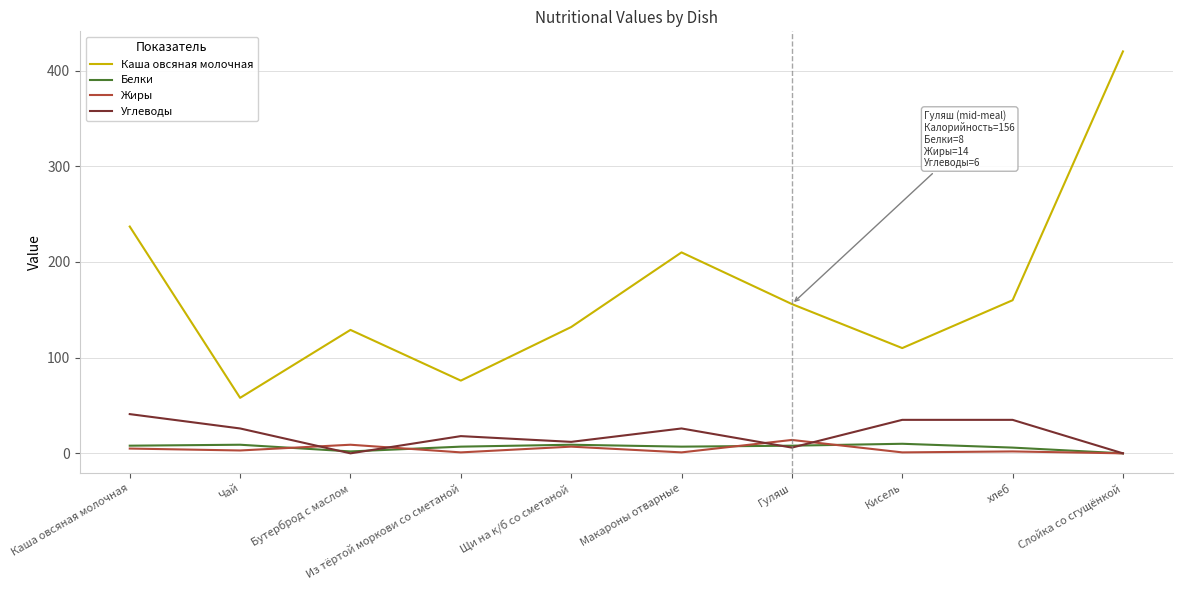

How many lines are shown in the chart?

4